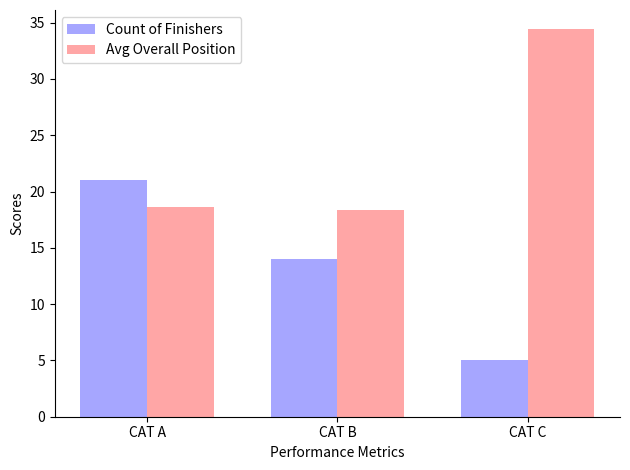

Rank the series by their average value, from highest to lowest.

Avg Overall Position, Count of Finishers